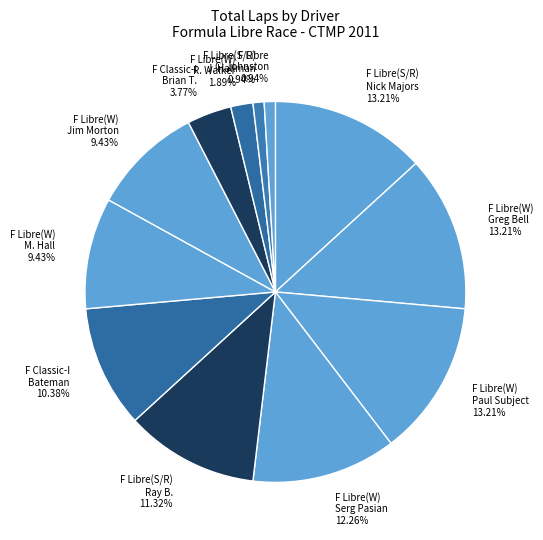

Does any single category account for the majority?

No